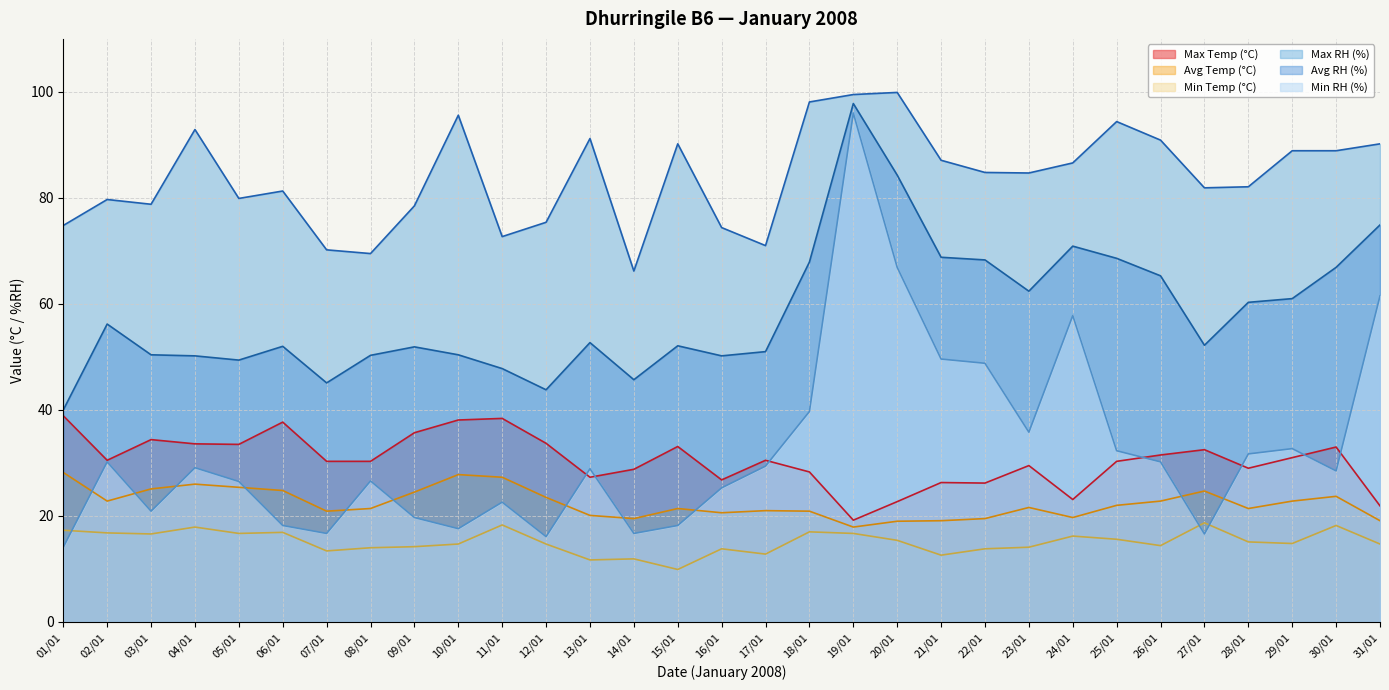

At 17/01, list the series in order from smallest to largest.

Min Temp (°C), Avg Temp (°C), Min RH (%), Max Temp (°C), Avg RH (%), Max RH (%)